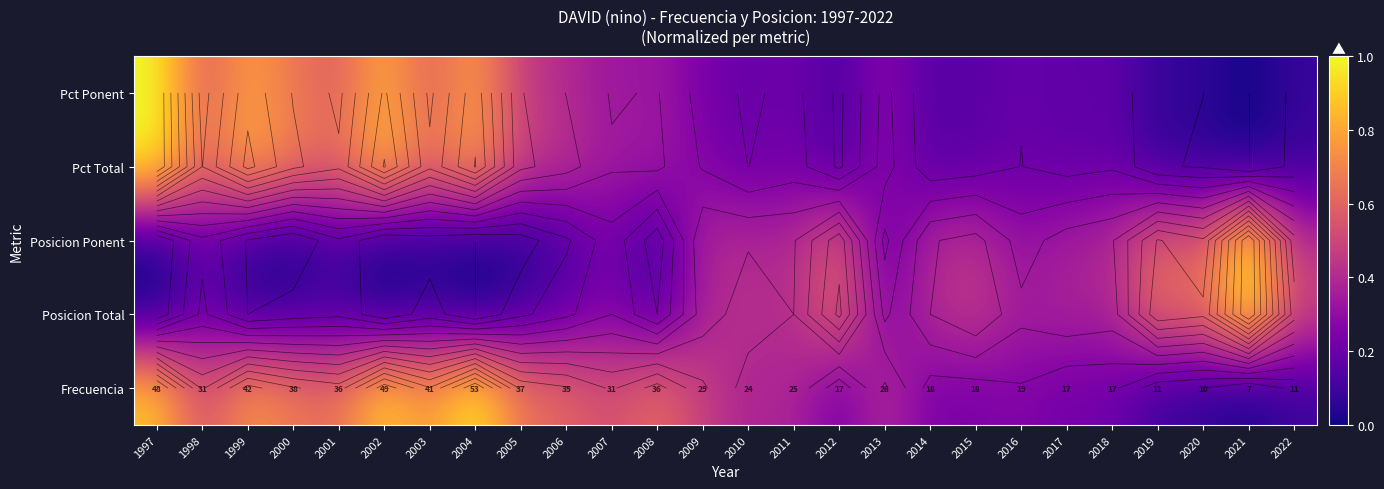

What is the spread (max minus min) of values at 2012?

0.5